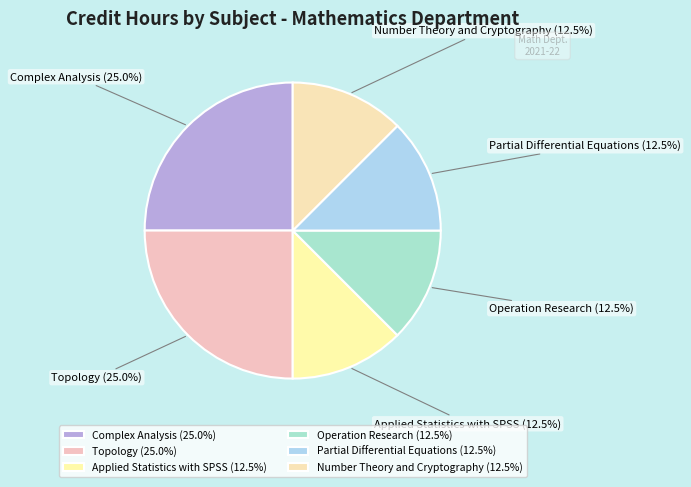

Combined, what portion of the pie is Partial Differential Equations and Number Theory and Cryptography?

25.0%